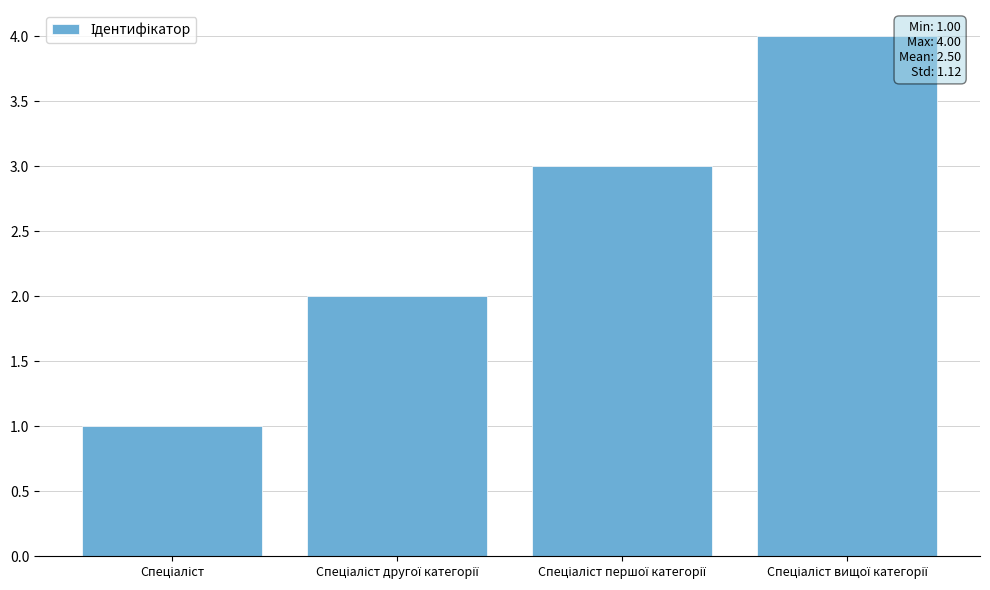

What is the sum of all values?

10